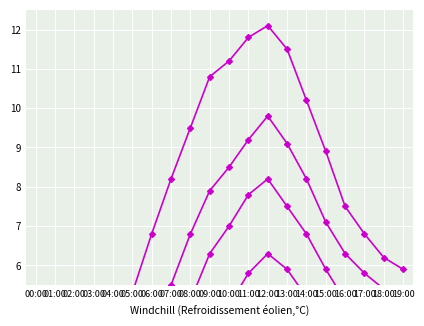

True or false: P2 has a value of 5.9 at 15:00.

True